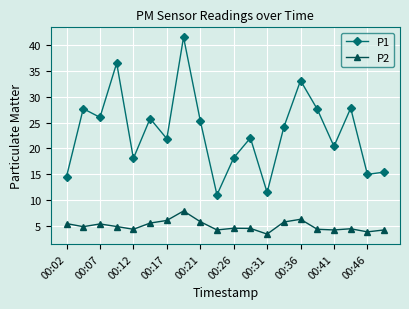

True or false: P1 has more than 1 interior local peaks.

True